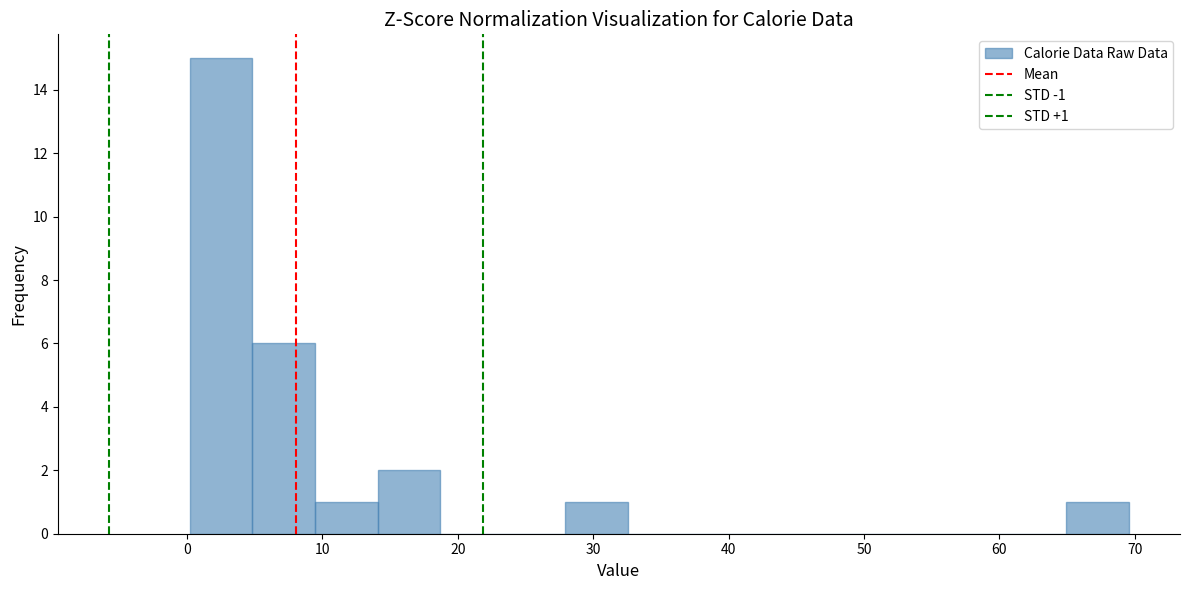

Over which range of the x-axis is the bar tallest?

0 to 5